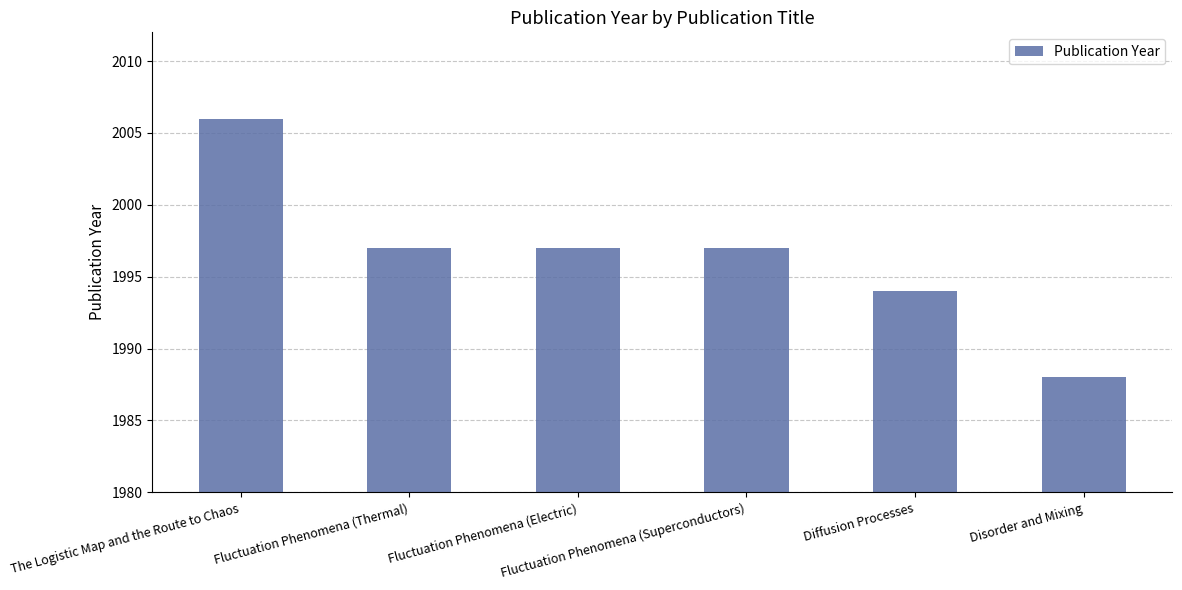

The chart shows a value of 2006 at The Logistic Map and the Route to Chaos. True or false?

True